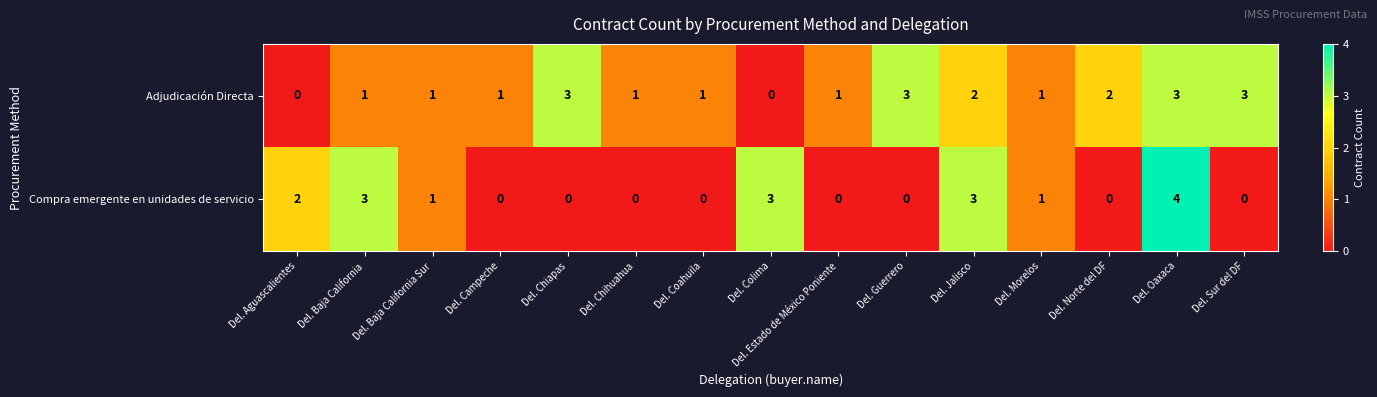

What is the total value across all series at Del. Sur del DF?

3